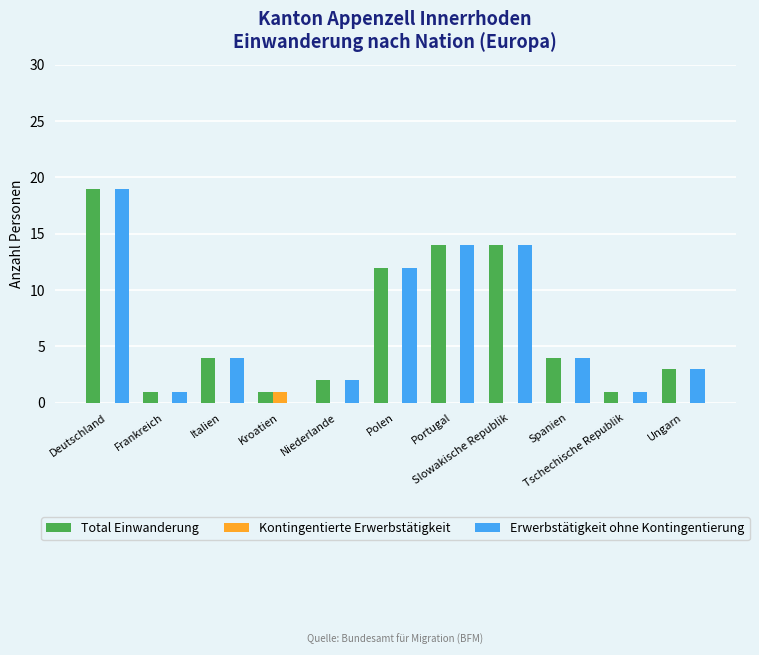

Is the value of Total Einwanderung at Portugal greater than the value of Erwerbstätigkeit ohne Kontingentierung at Deutschland?

No